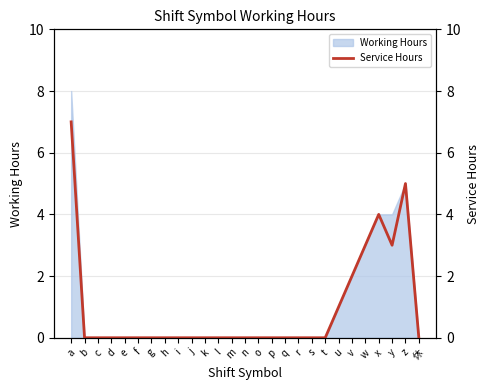

Count the values in the range 0 to 1.

21